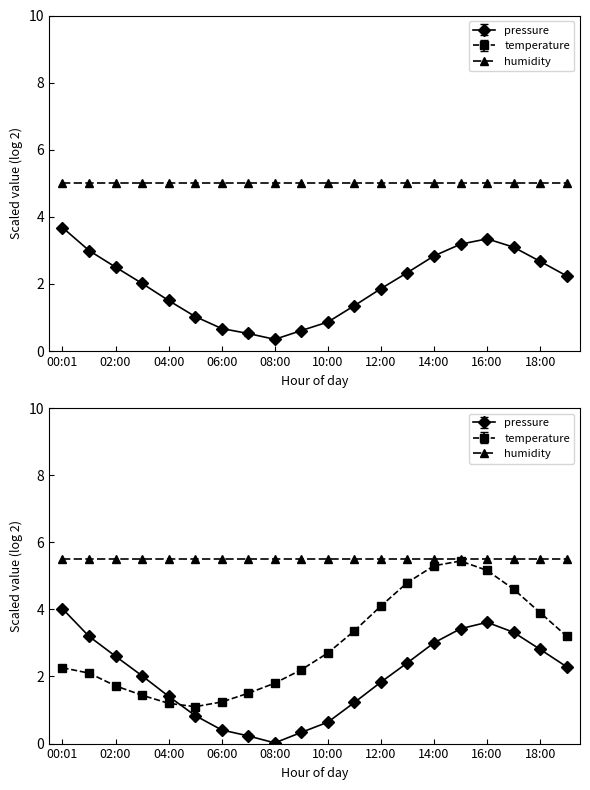

What is the label of the 19th point from the right?

01:00